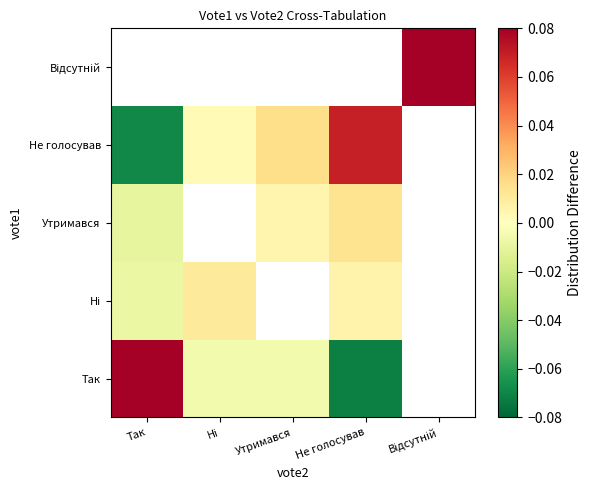

Which category has the highest value across all series?

Так